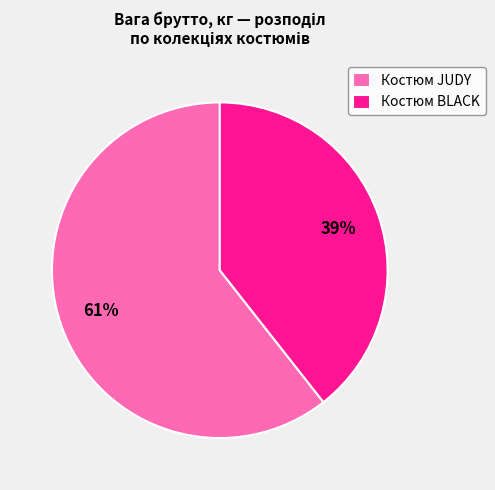

What is the smallest slice in the pie chart?

Костюм BLACK